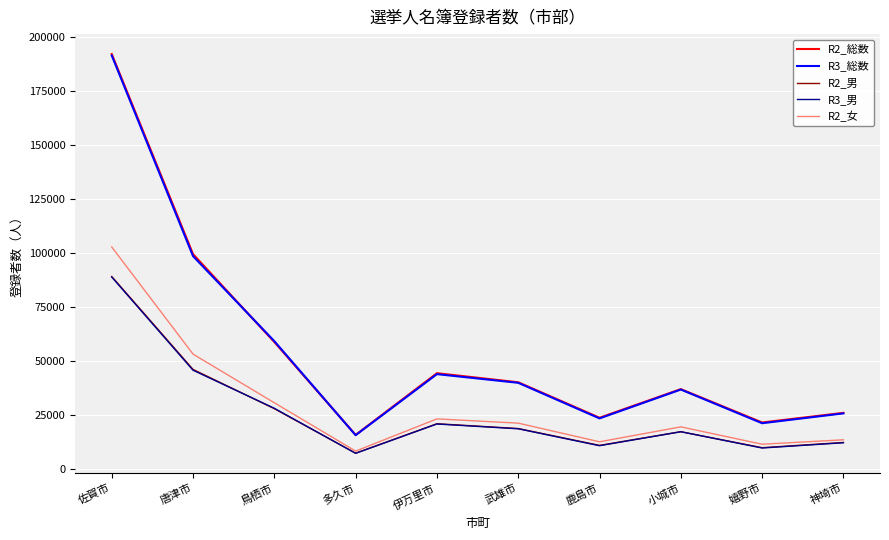

Where is R2_女 nearest to the value 55733?

唐津市